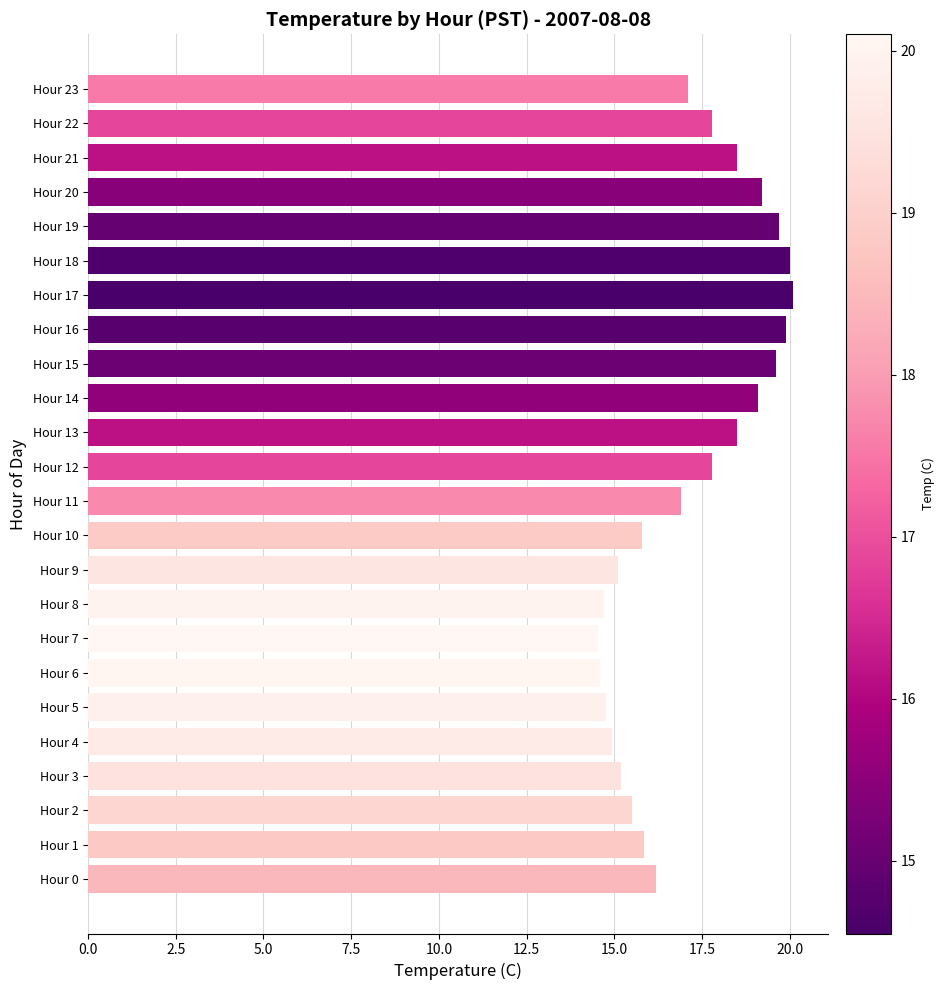

What is the minimum value shown in the chart?

14.6